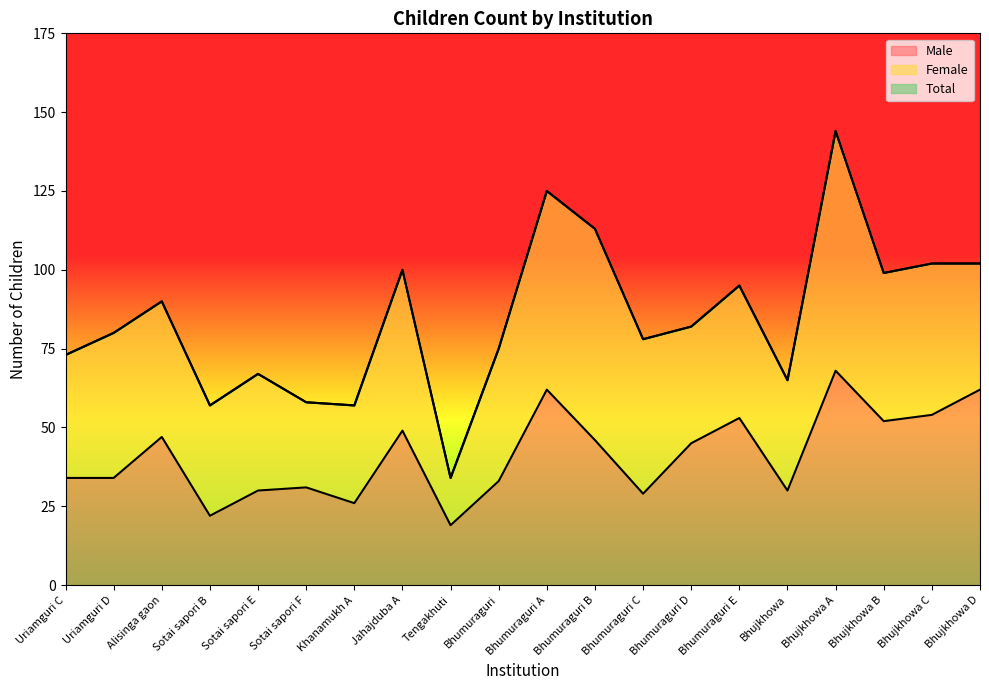

What is the average value of the Male series?

41